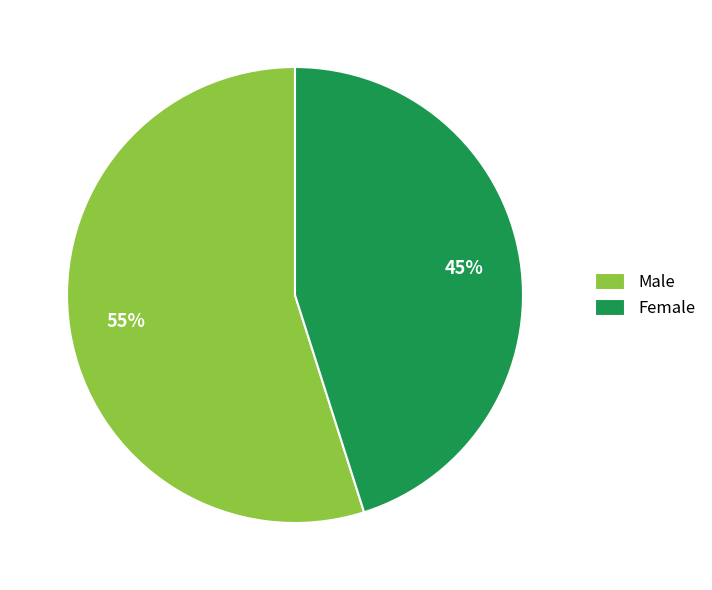

What is the smallest slice in the pie chart?

Female